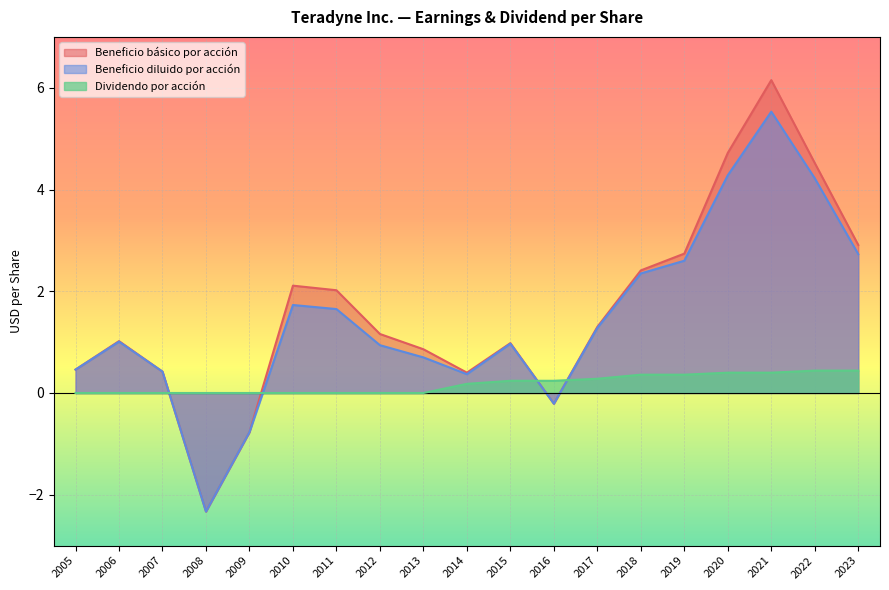

What is the difference between the second highest and second lowest values in the Beneficio básico por acción series?

5.5